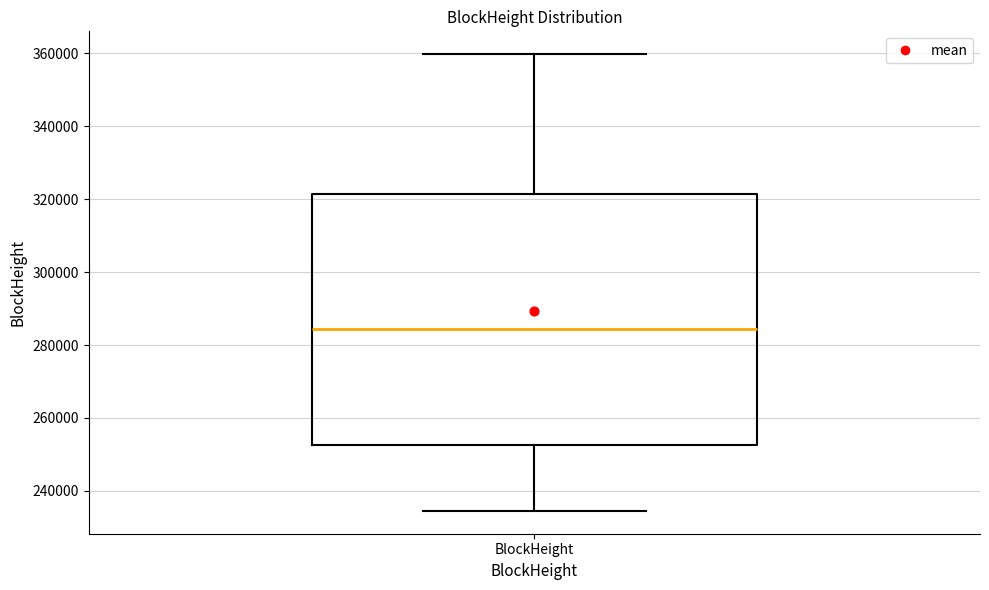

Where is the lower edge of the box for BlockHeight on the y-axis? The values are not printed on the chart, so give them approximately, as read against the axis.

252000